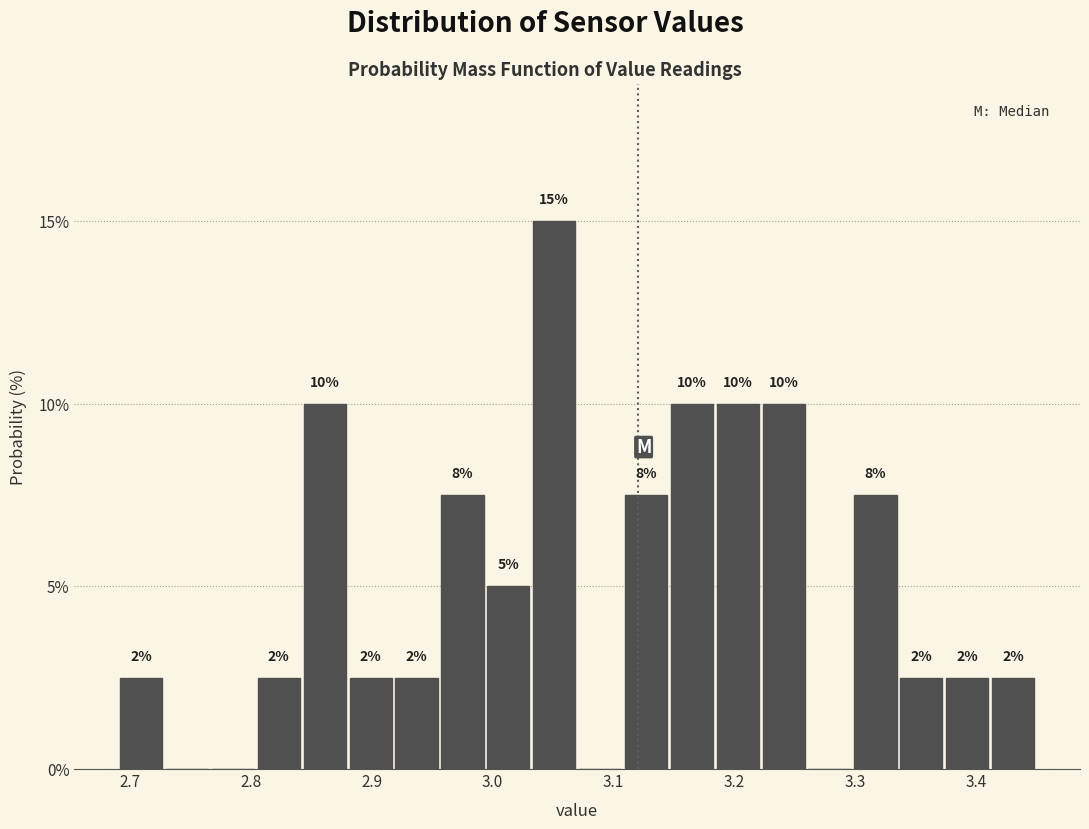

Read against the x-axis, roughly where is the centre of the tallest bar?

3.05